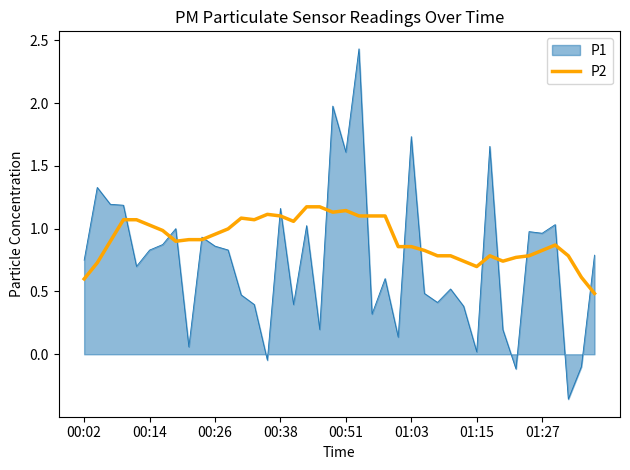

What is the lowest value of the P2 series?

0.5